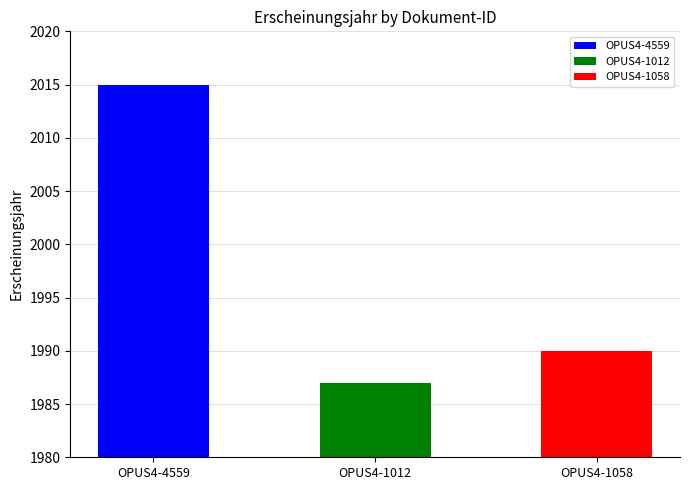

Rank the categories by value from highest to lowest.

OPUS4-4559, OPUS4-1058, OPUS4-1012